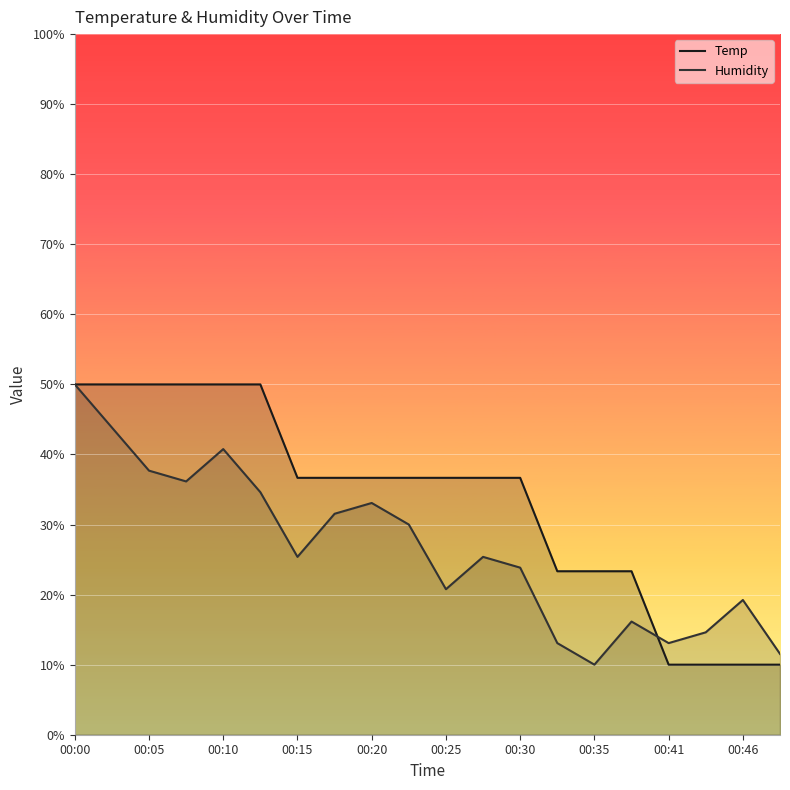

In Humidity, how many points are higher than both neighbors (excluding endpoints)?

5